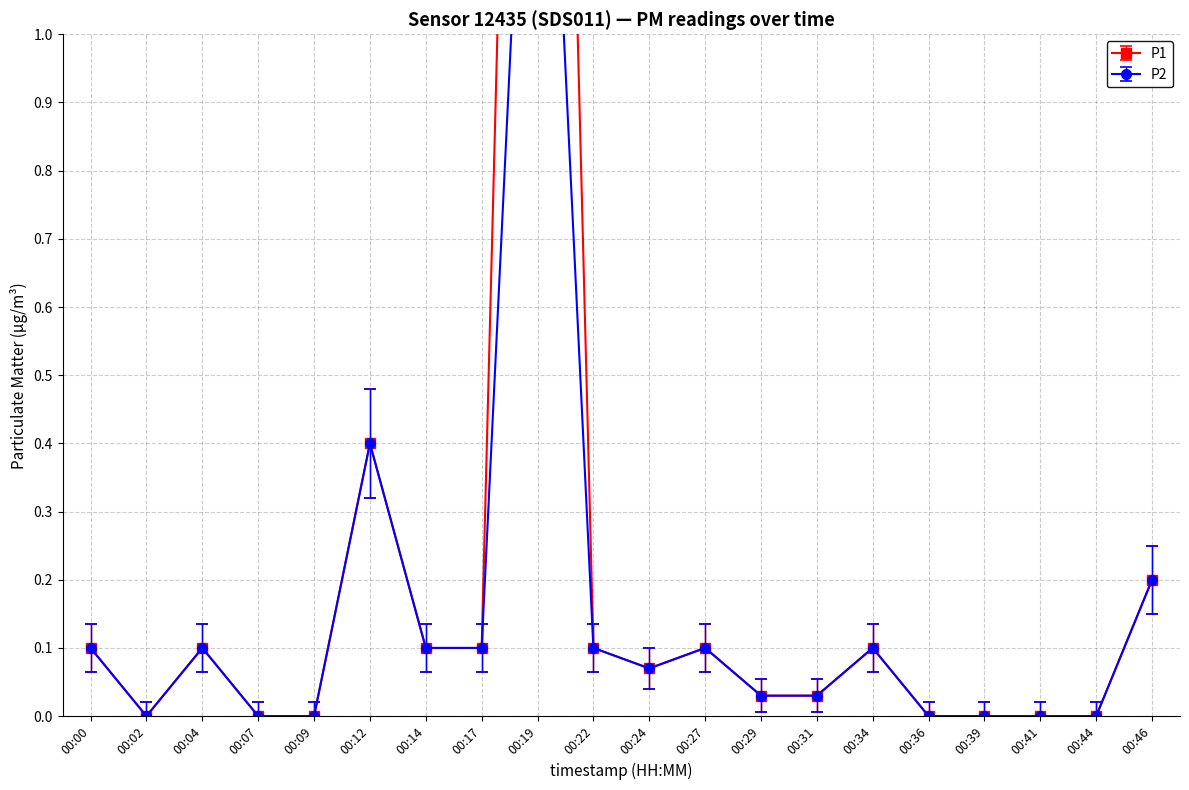

Reading left to right, extract all data points from this chart.

P1: 0.1	0.0	0.1	0.0	0.0	0.4	0.1	0.1	3.3	0.1	0.1	0.1	0.0	0.0	0.1	0.0	0.0	0.0	0.0	0.2
P2: 0.1	0.0	0.1	0.0	0.0	0.4	0.1	0.1	1.8	0.1	0.1	0.1	0.0	0.0	0.1	0.0	0.0	0.0	0.0	0.2